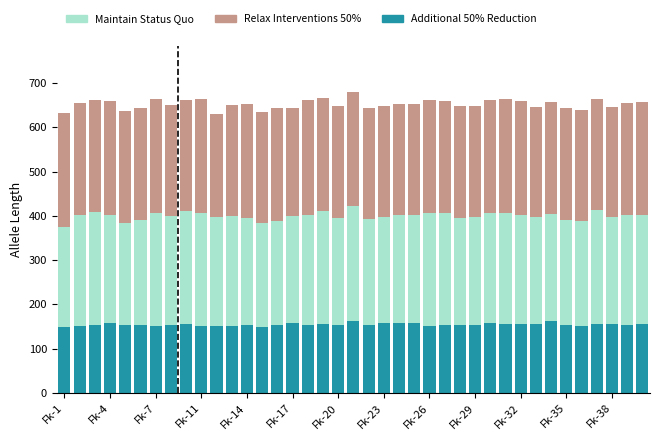

What are all the series names shown in the legend?

Maintain Status Quo, Relax Interventions 50%, Additional 50% Reduction